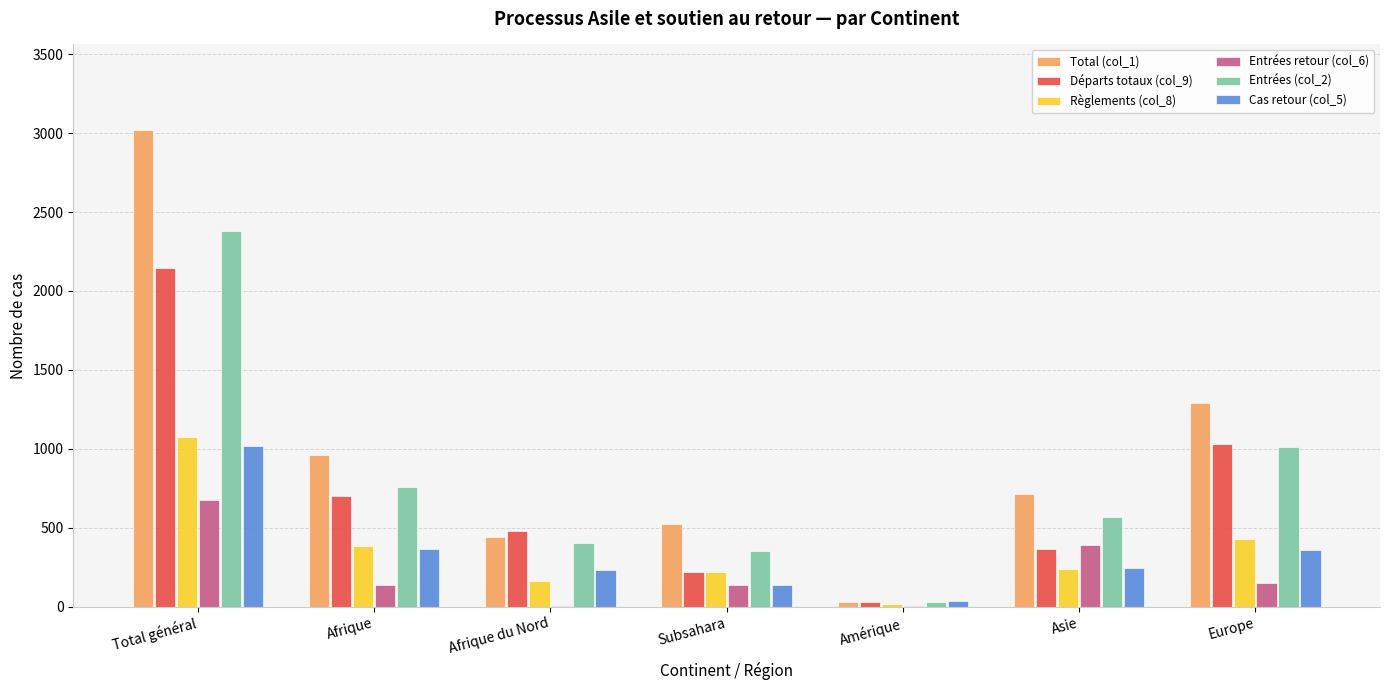

True or false: Règlements (col_8) has a value of 218 at Subsahara.

True